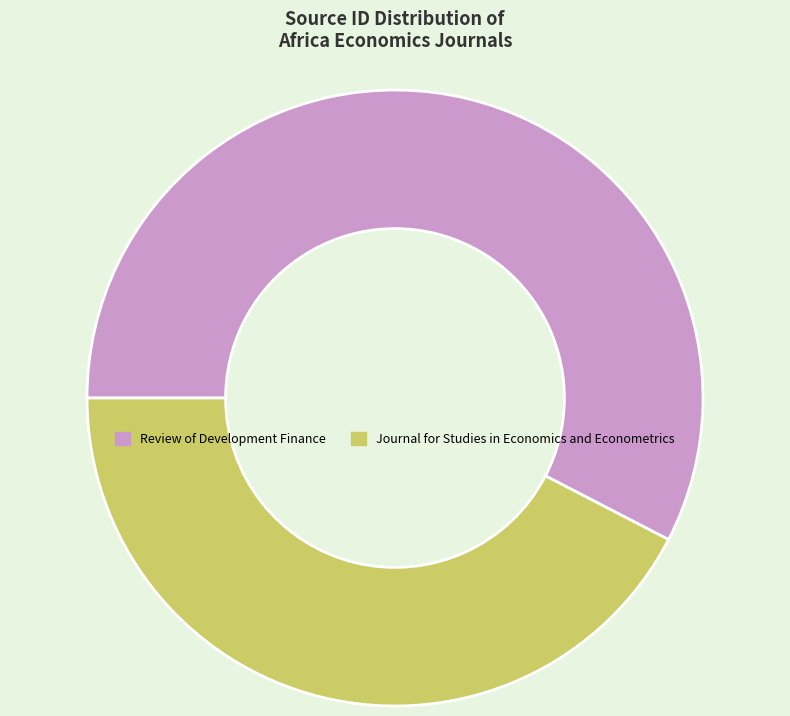

Combined, do Journal for Studies in Economics and Econometrics and Review of Development Finance account for over 50%?

Yes